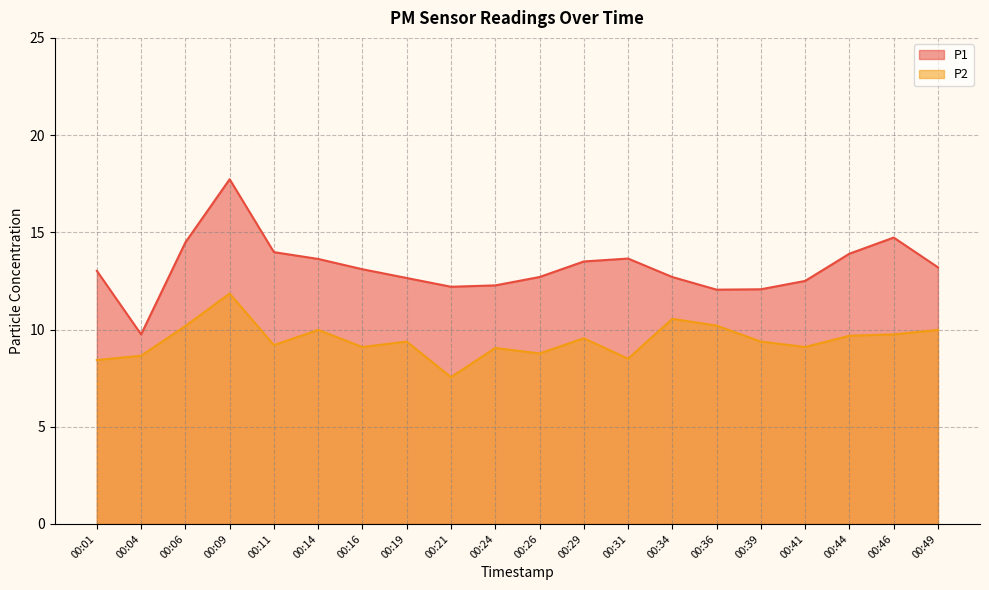

True or false: P2 has a value of 7.5 at 00:21.

True